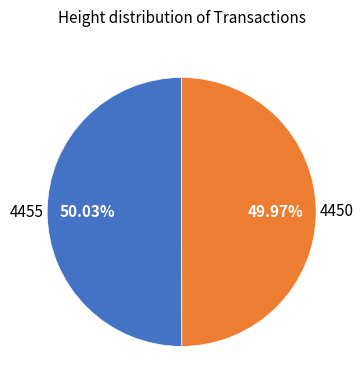

Does any single category account for the majority?

Yes